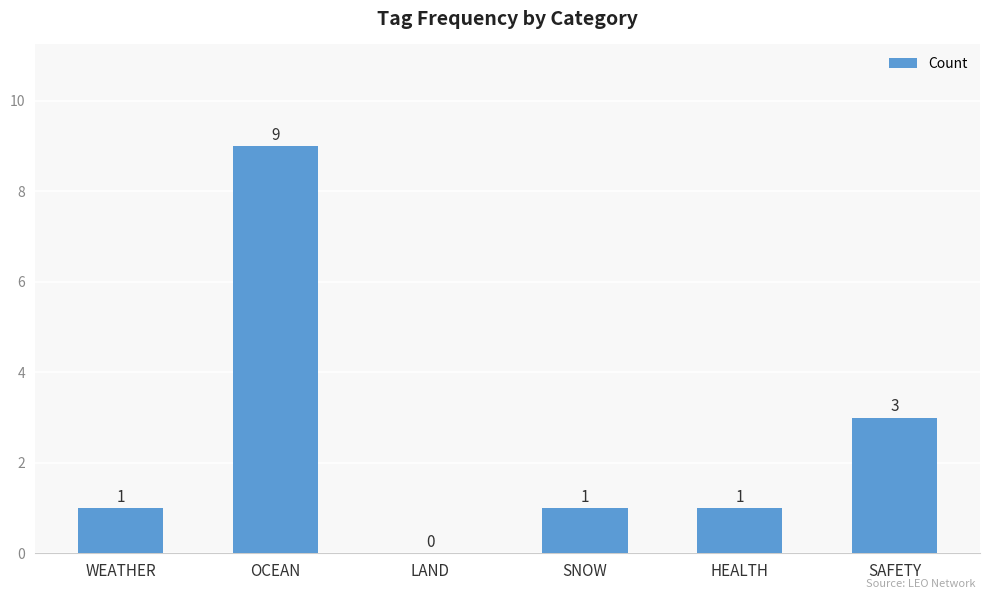

At which category does the chart reach its peak across all series?

OCEAN